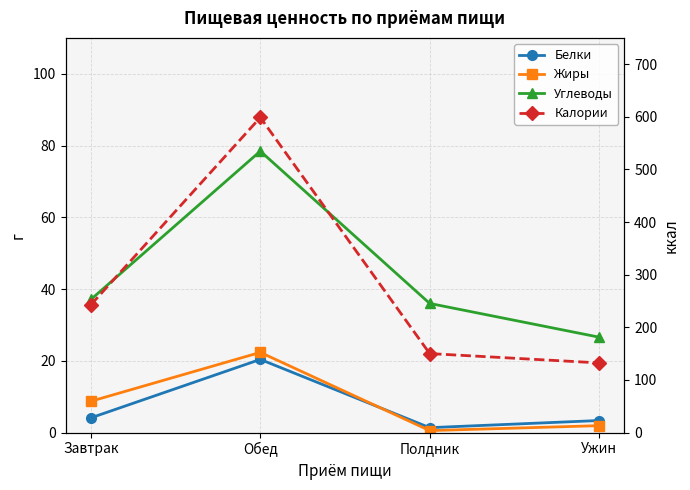

Does the chart display data point markers on the line(s)?

Yes